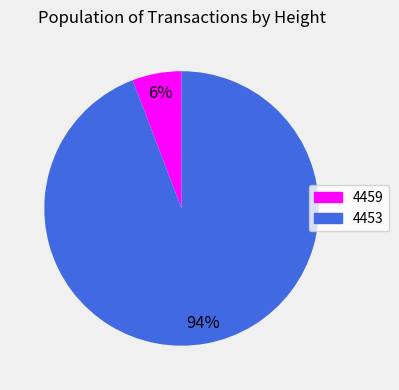

Which slice is the smallest?

4459